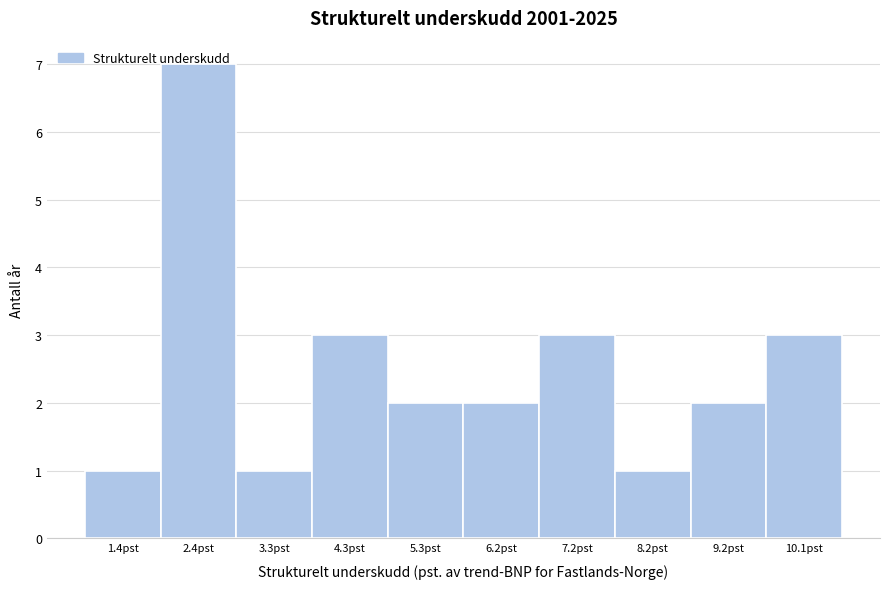

True or false: the data shows 7 at 2.4pst.

True